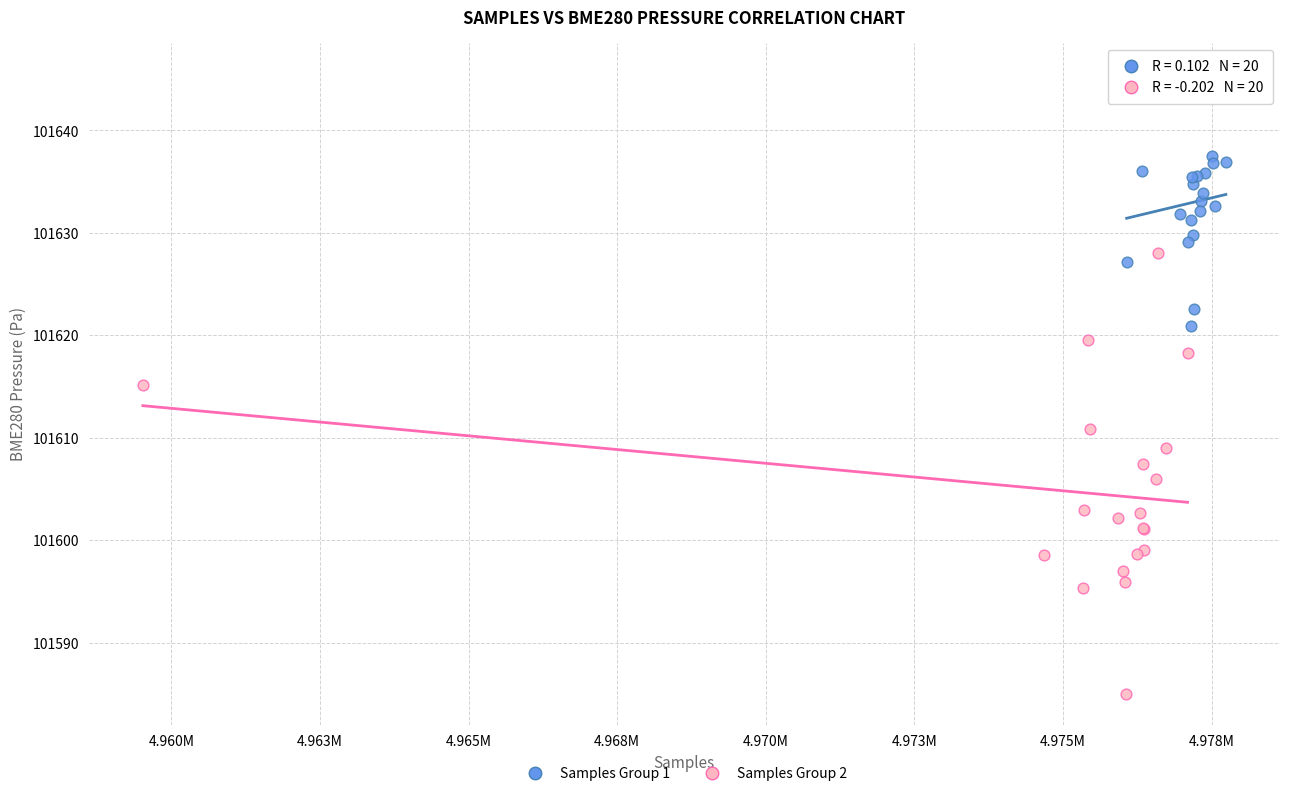

Which series has the largest Y range (max minus min)?

Samples Group 2